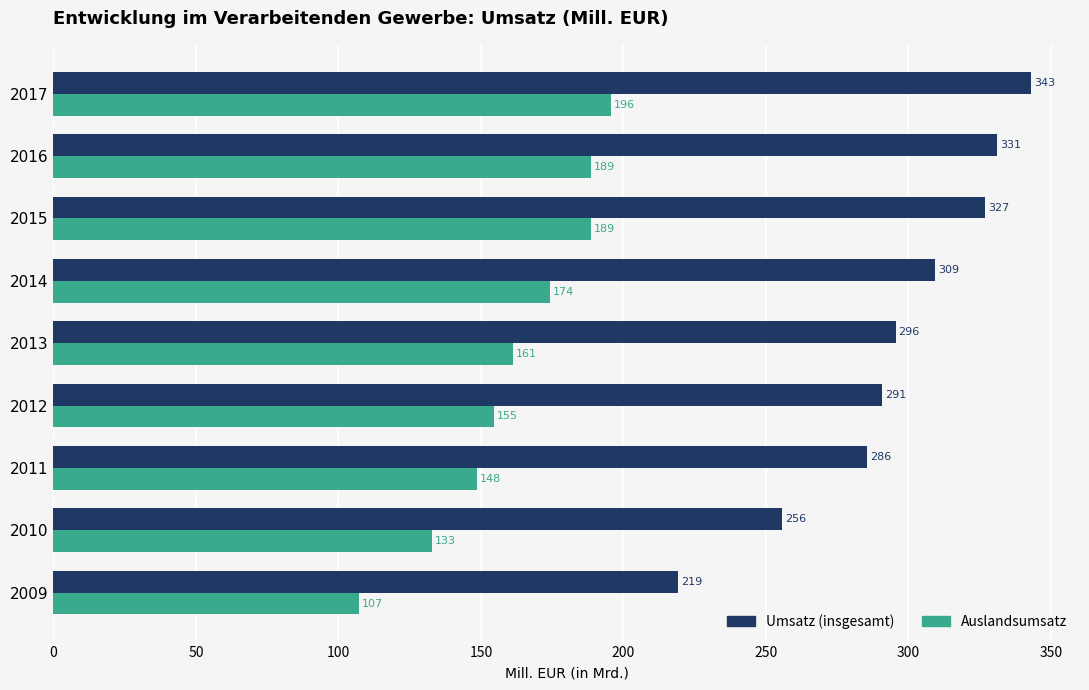

What is the maximum value shown in the chart?

343.0